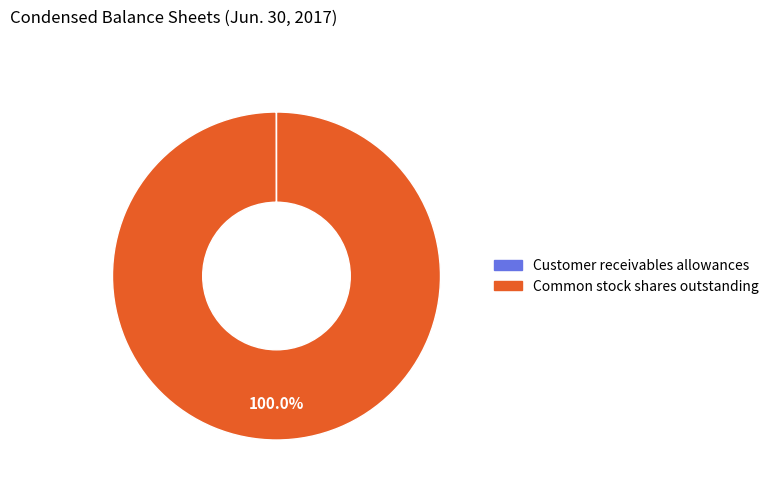

What is the majority slice?

Common stock shares outstanding